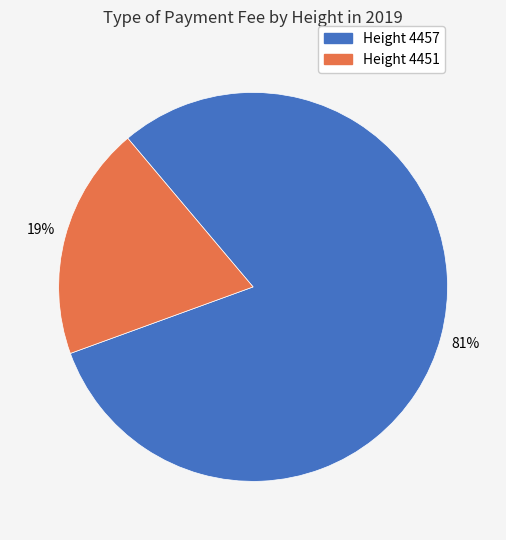

What percentage is the Height 4451 slice, to the nearest percent?

19%